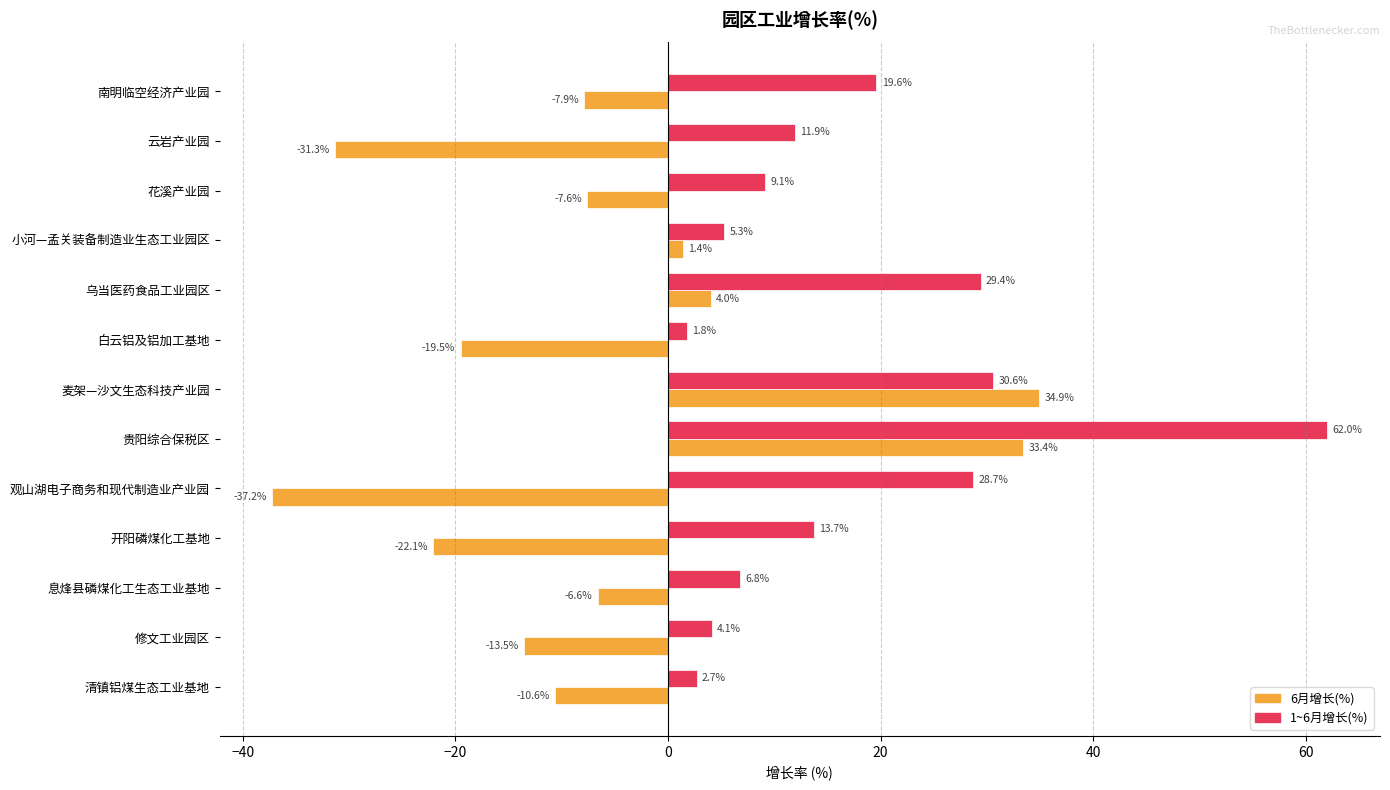

At which category is the sum across all series the highest?

贵阳综合保税区